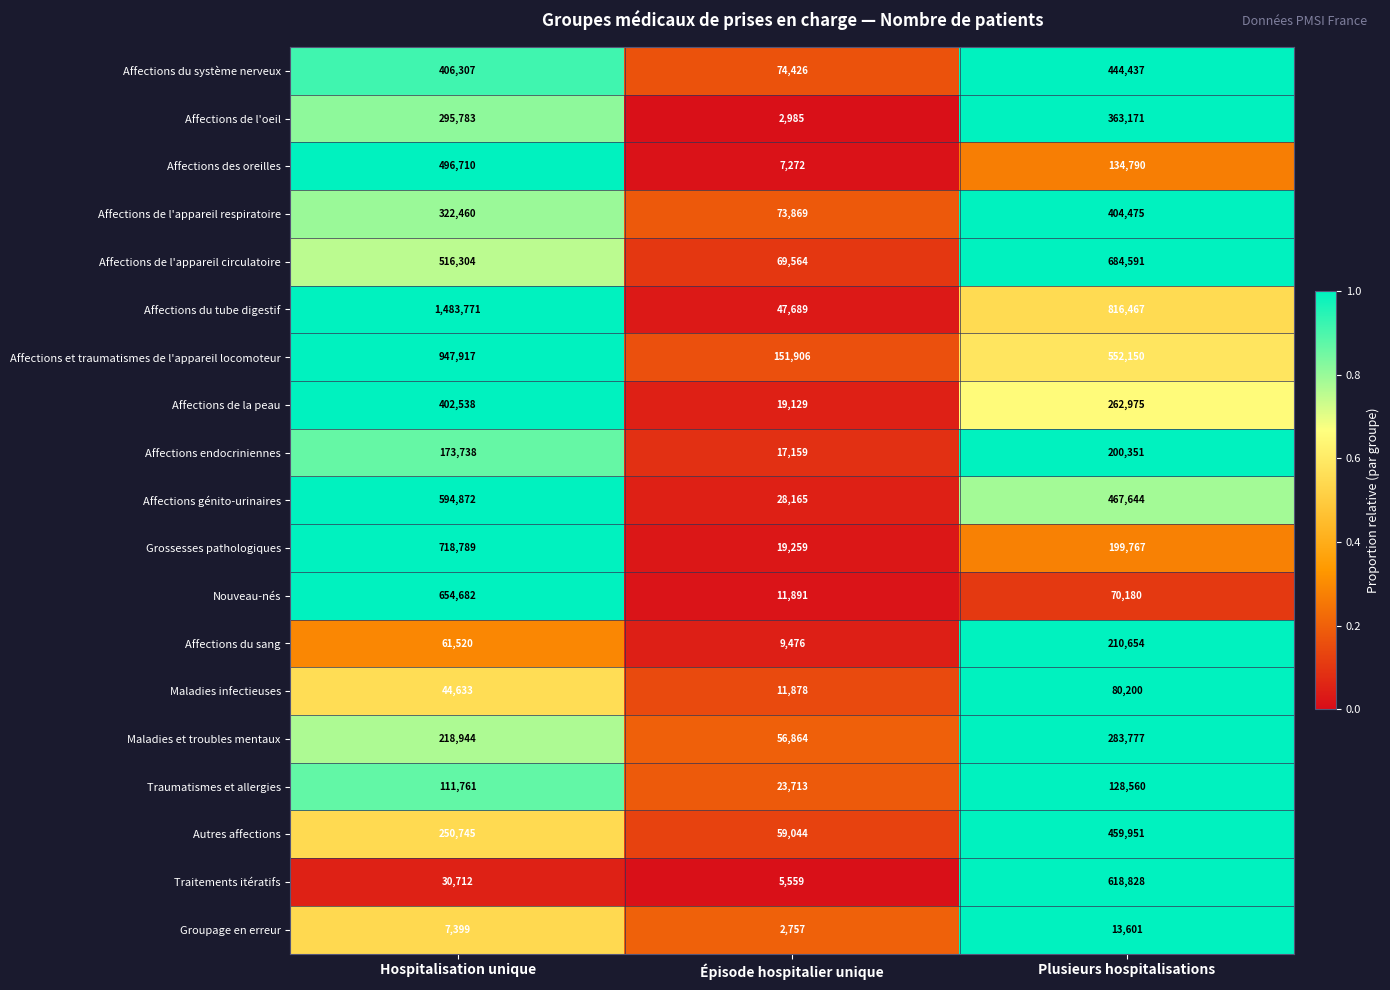

Which series has the widest spread of values?

Affections du tube digestif